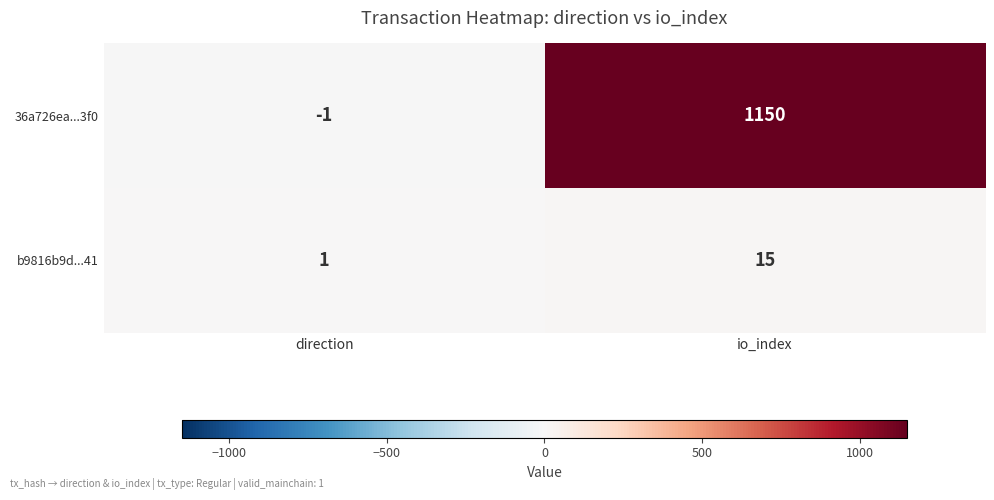

True or false: b9816b9d...41 has a value of 15 at io_index.

True